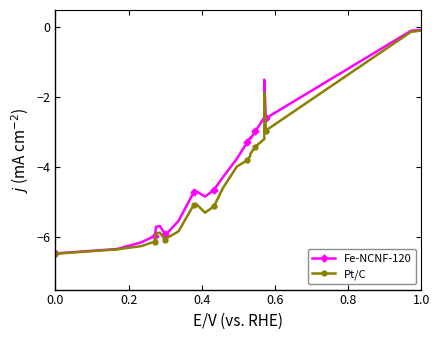

How many values in the Fe-NCNF-120 series exceed -4?

10